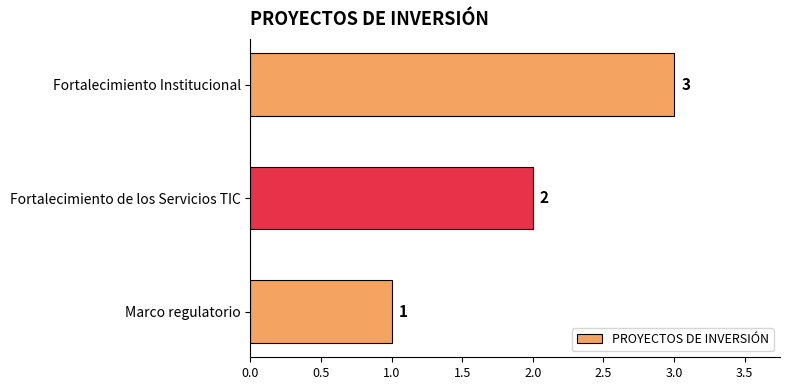

The chart shows a value of 2 at Fortalecimiento de los Servicios TIC. True or false?

True